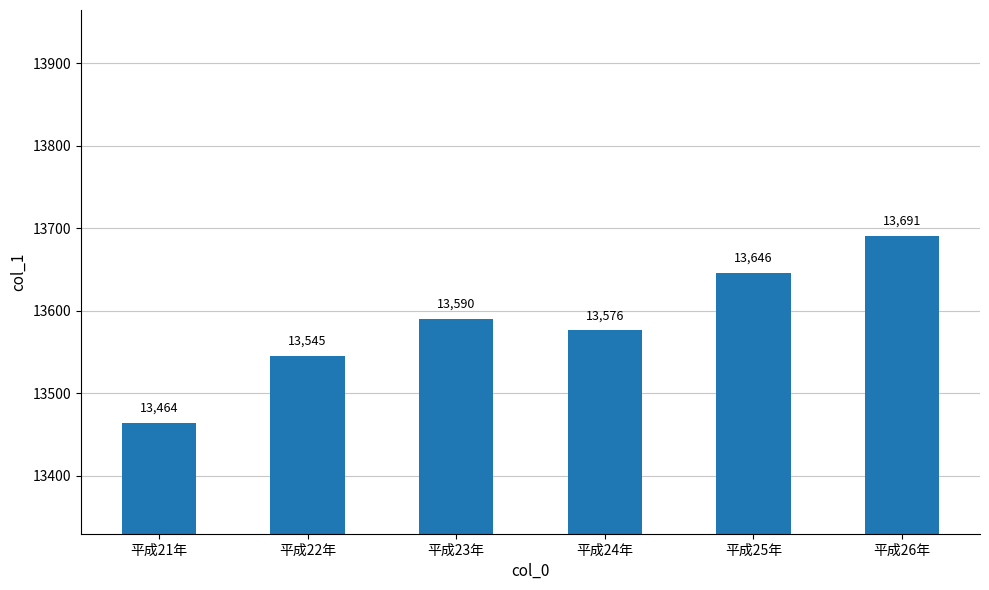

Is it true that the value at 平成26年 is 13691?

True